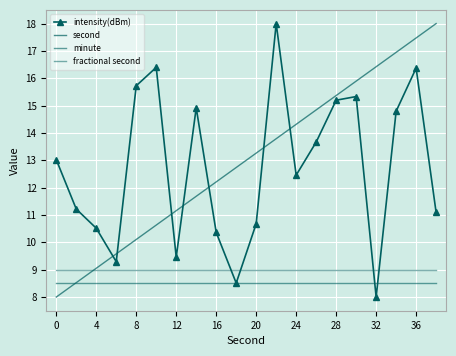

Reading right to left, list all the values displayed in this chart.

intensity(dBm): 11.1	16.4	14.8	8.0	15.3	15.2	13.7	12.5	18.0	10.7	8.5	10.4	14.9	9.5	16.4	15.7	9.3	10.5	11.2	13.0
second: 18.0	17.5	16.9	16.4	15.9	15.4	14.8	14.3	13.8	13.3	12.7	12.2	11.7	11.2	10.6	10.1	9.6	9.1	8.5	8.0
minute: 8.5	8.5	8.5	8.5	8.5	8.5	8.5	8.5	8.5	8.5	8.5	8.5	8.5	8.5	8.5	8.5	8.5	8.5	8.5	8.5
fractional second: 9.0	9.0	9.0	9.0	9.0	9.0	9.0	9.0	9.0	9.0	9.0	9.0	9.0	9.0	9.0	9.0	9.0	9.0	9.0	9.0